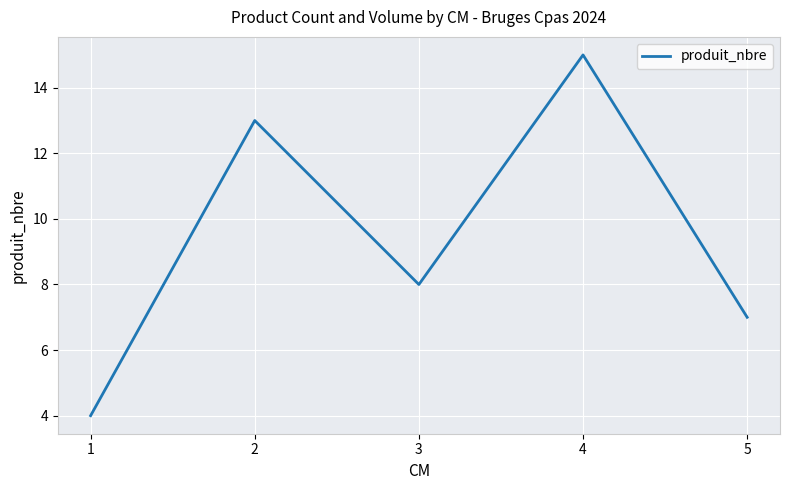

Reading right to left, what are all the values shown in this chart?

7	15	8	13	4